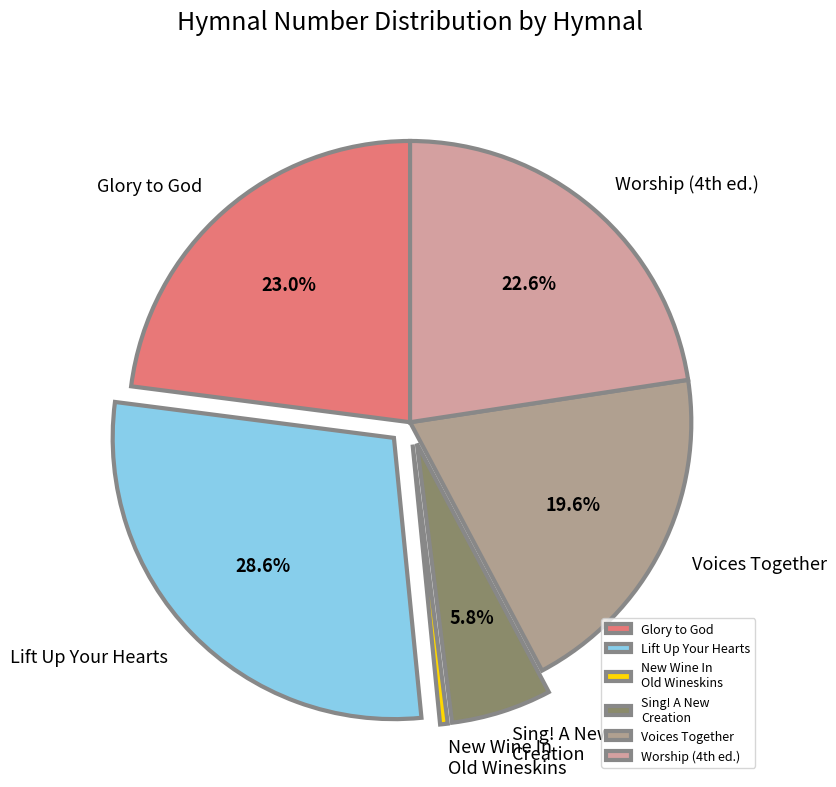

Count the number of slices in the pie.

6